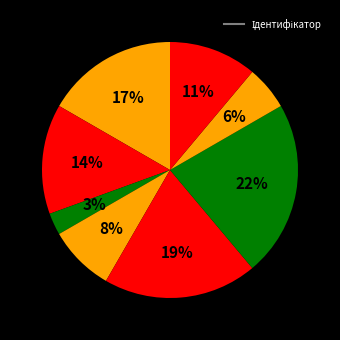

How many segments does this pie chart have?

8